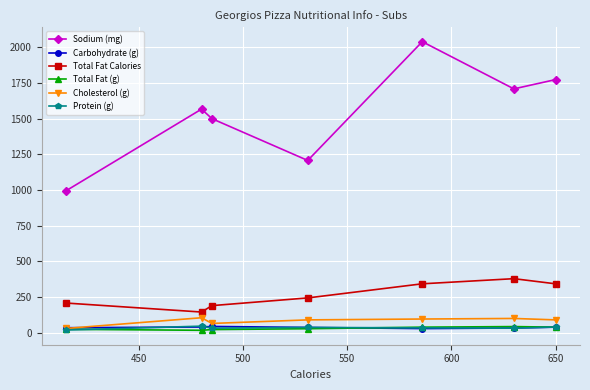

In Sodium (mg), how many points are lower than both neighbors (excluding endpoints)?

2